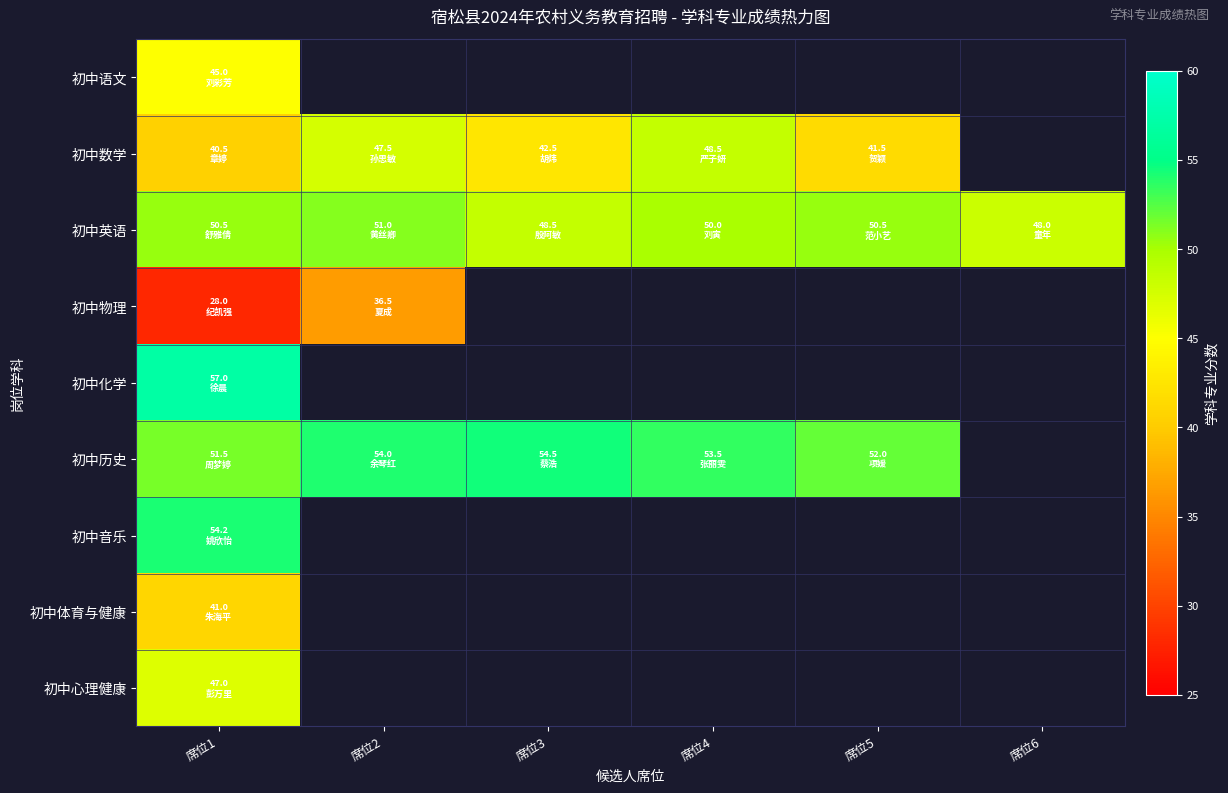

What is the greatest value displayed?

57.0